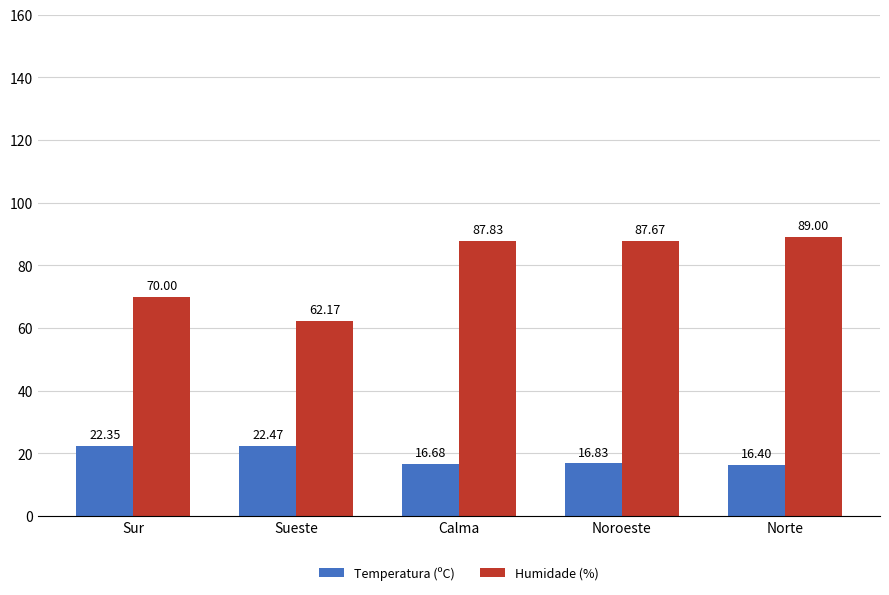

Between Noroeste and Norte, which series saw the biggest shift?

Humidade (%)